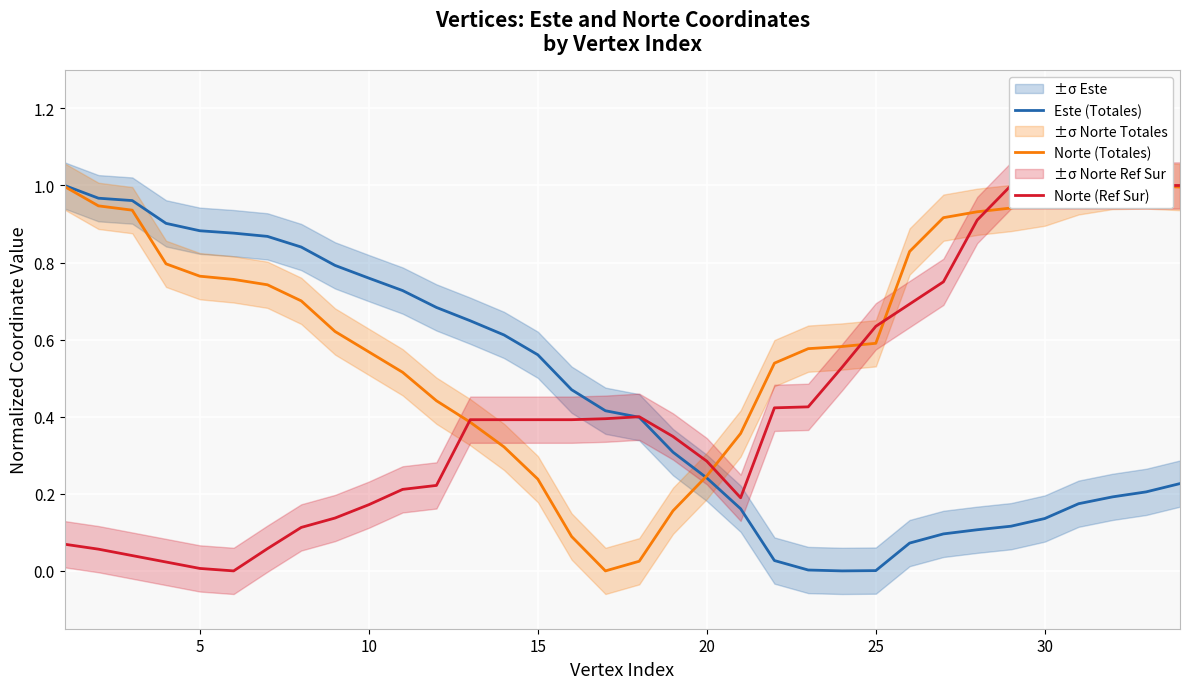

Is the value of Norte (Totales) at 28 greater than the value of Este (Totales) at 11?

Yes